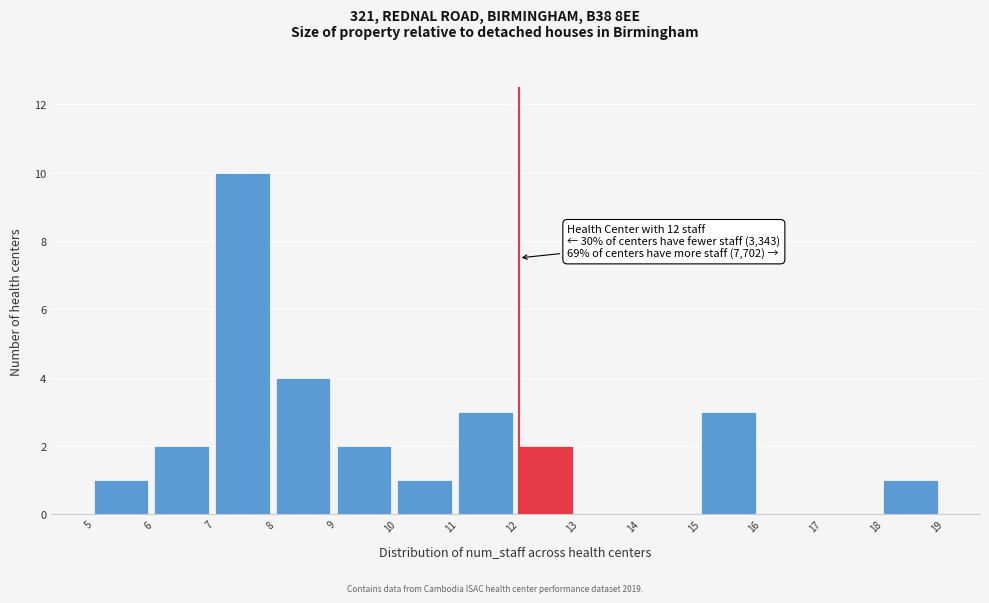

Which range on the x-axis has the tallest bar?

7 to 8